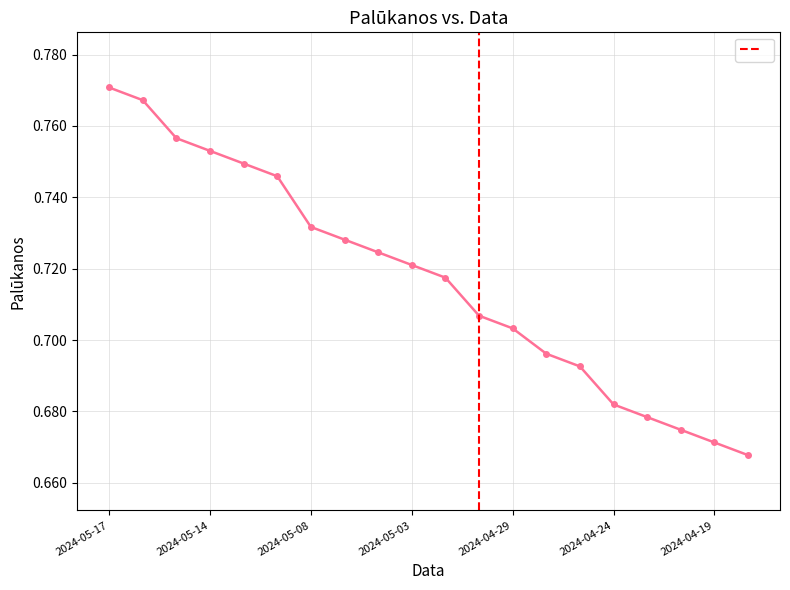

What is the sum of all values?

14.3